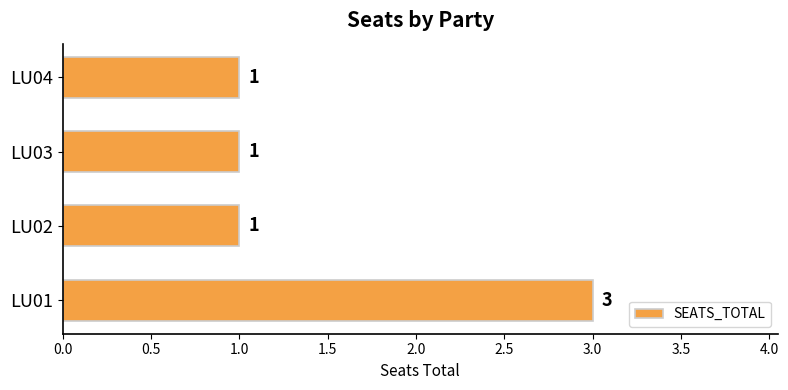

How many distinct data groups are displayed?

1